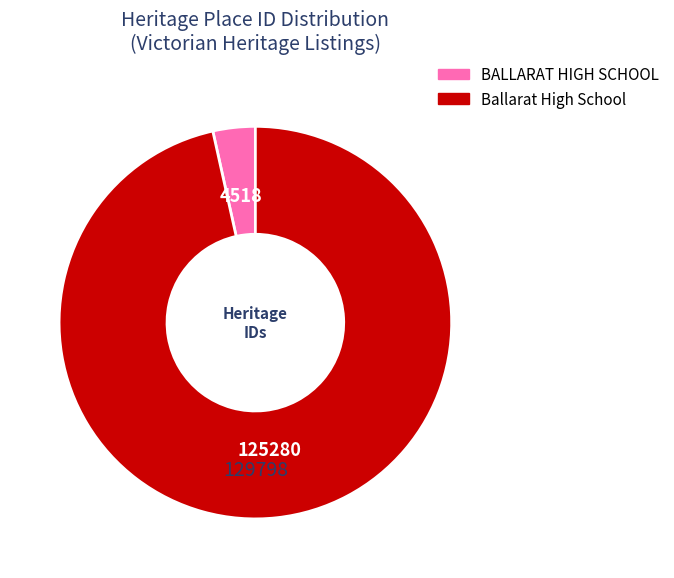

Combined, do BALLARAT HIGH SCHOOL and Ballarat High School account for over 50%?

Yes